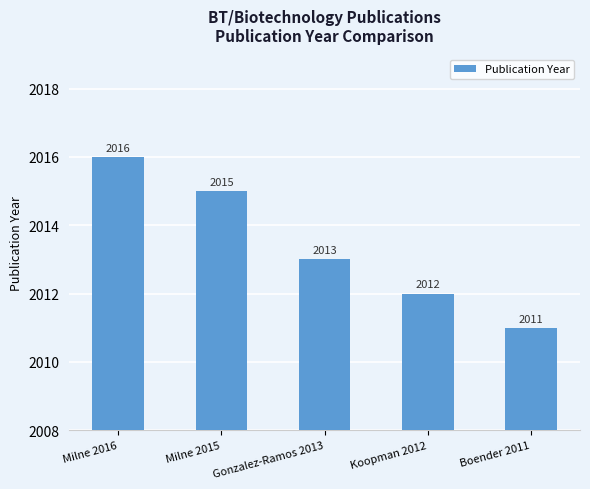

How many categories are shown in the chart?

5